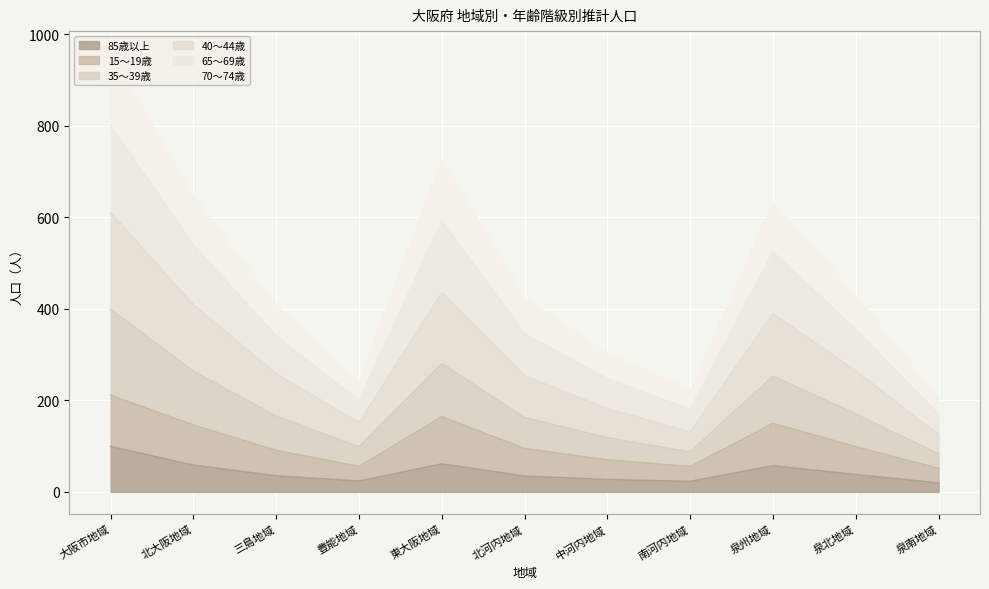

True or false: 40～44歳 has a value of 716.1 at 東大阪地域.

False